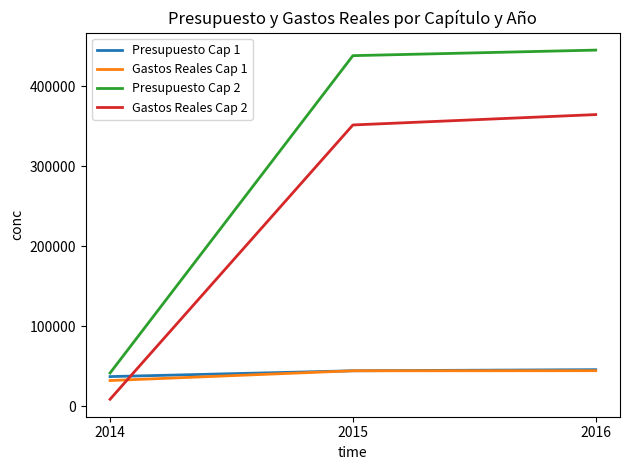

What is the approximate value of Gastos Reales Cap 1 at 2016?

44235.2